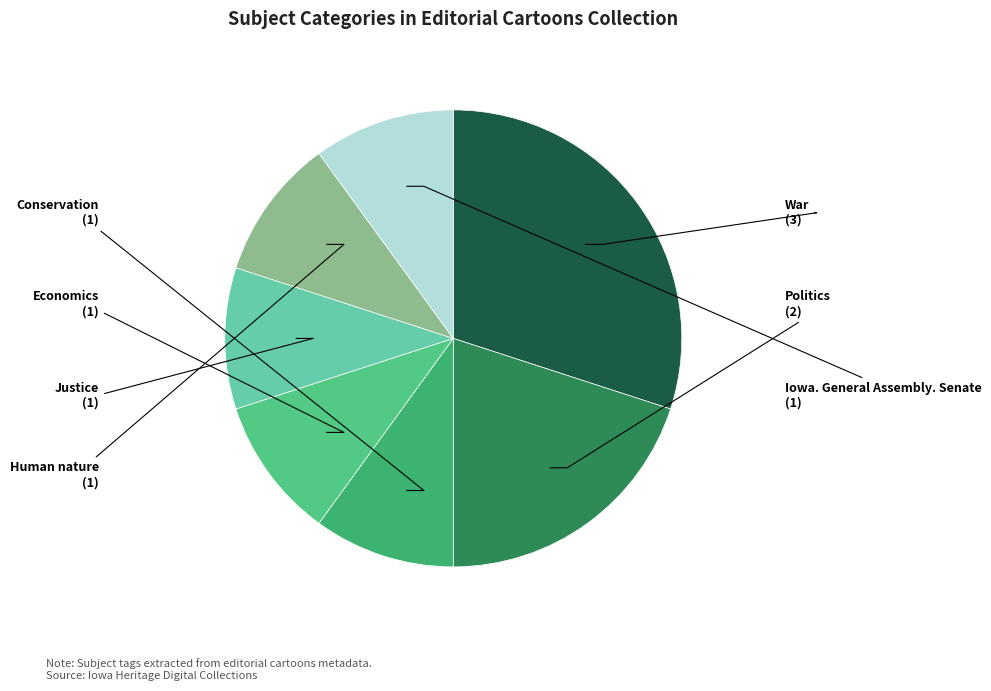

What is the largest slice in the pie chart?

War